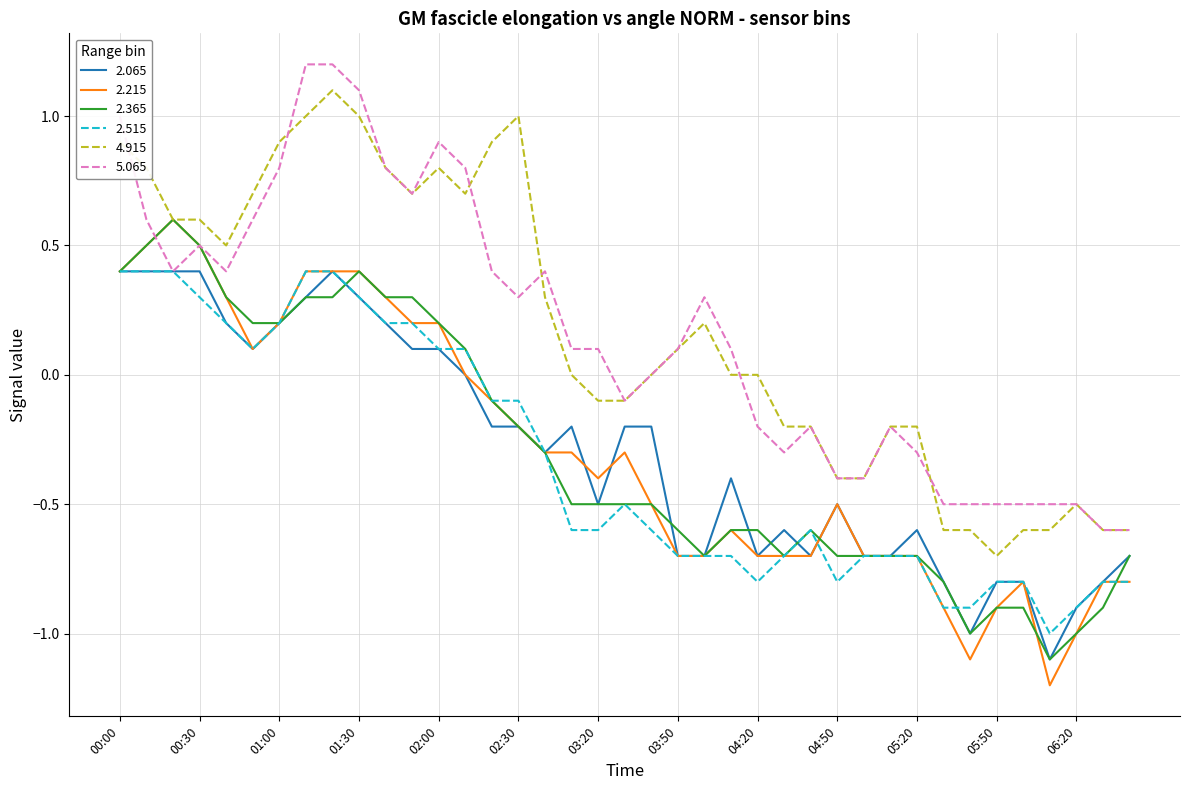

What is the greatest value displayed?

1.2